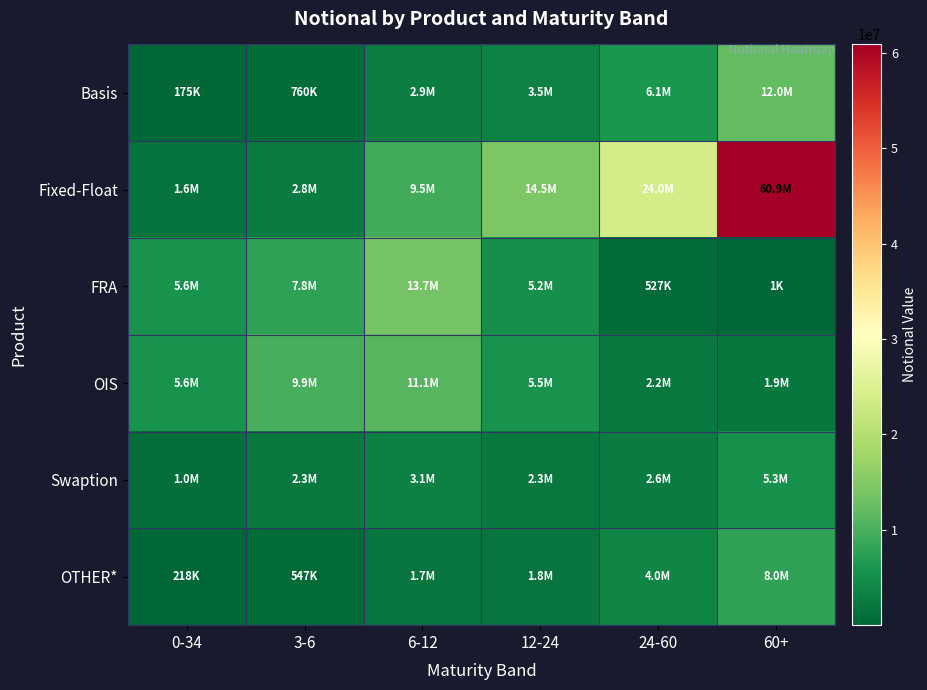

Which series has the largest range (max minus min)?

Fixed-Float